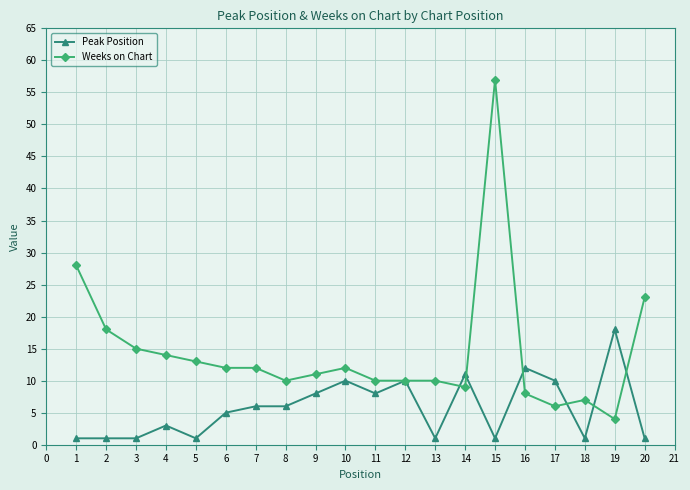

Which series has the widest spread of values?

Weeks on Chart